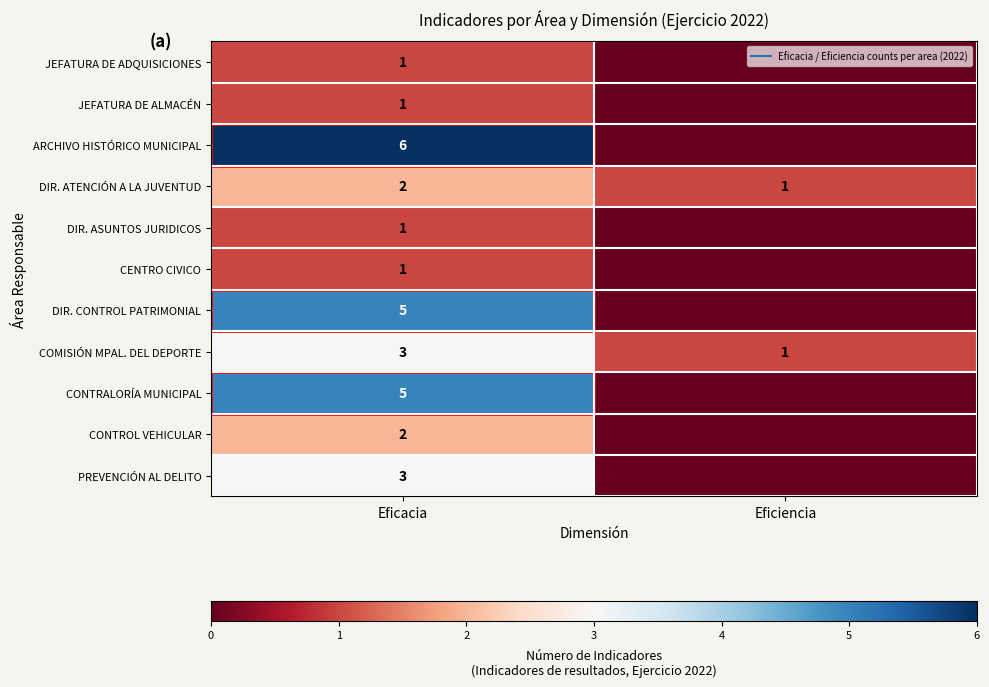

Rank the series at Eficacia from lowest to highest value.

JEFATURA DE ADQUISICIONES, JEFATURA DE ALMACÉN, DIR. ASUNTOS JURIDICOS, CENTRO CIVICO, DIR. ATENCIÓN A LA JUVENTUD, CONTROL VEHICULAR, COMISIÓN MPAL. DEL DEPORTE, PREVENCIÓN AL DELITO, DIR. CONTROL PATRIMONIAL, CONTRALORÍA MUNICIPAL, ARCHIVO HISTÓRICO MUNICIPAL